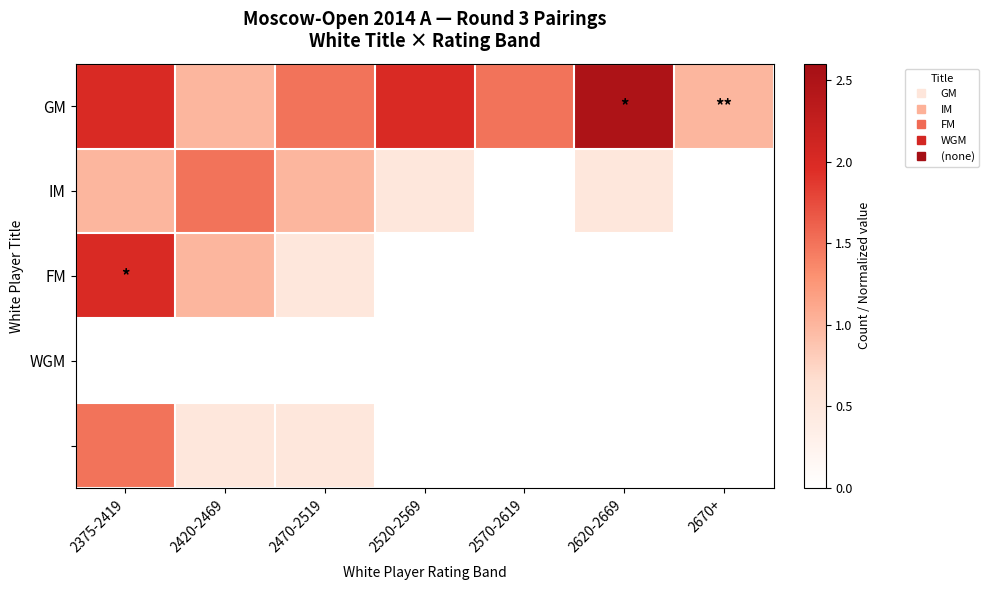

At how many categories does at least one series exceed 2?

1